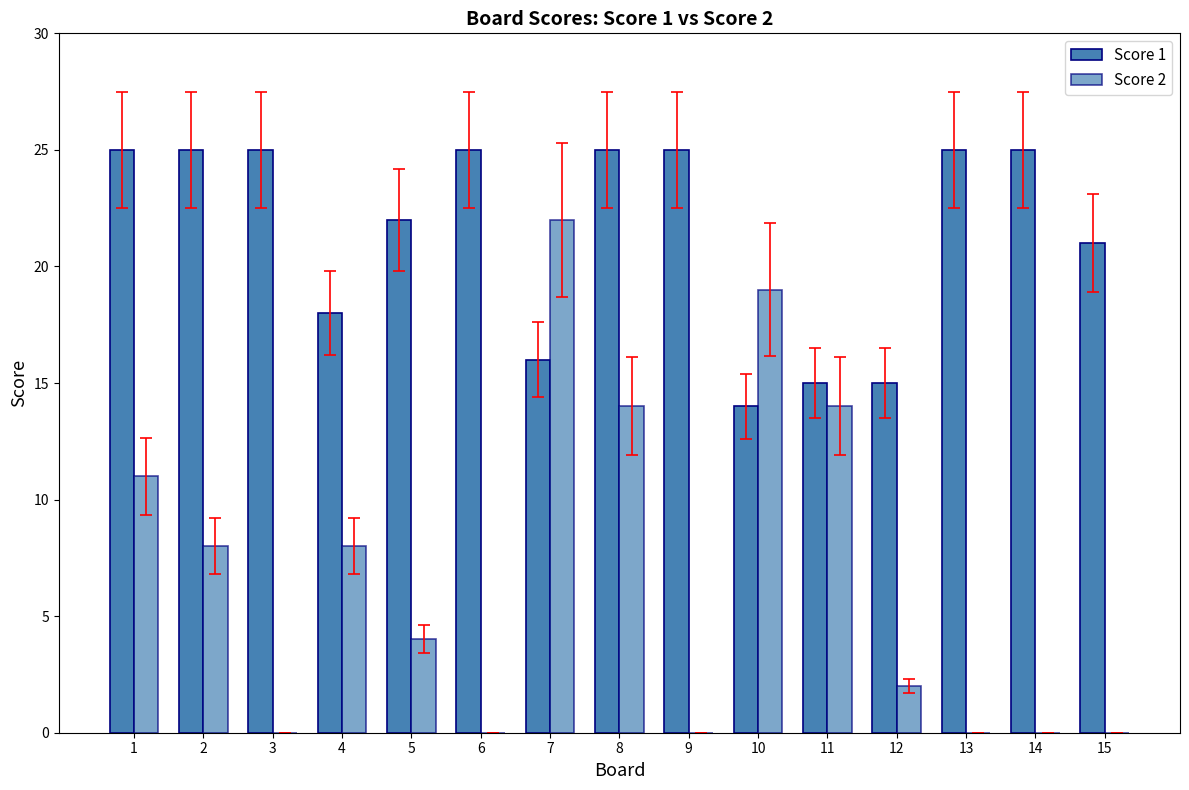

What is the difference between the Score 1 values at 15 and 2?

4